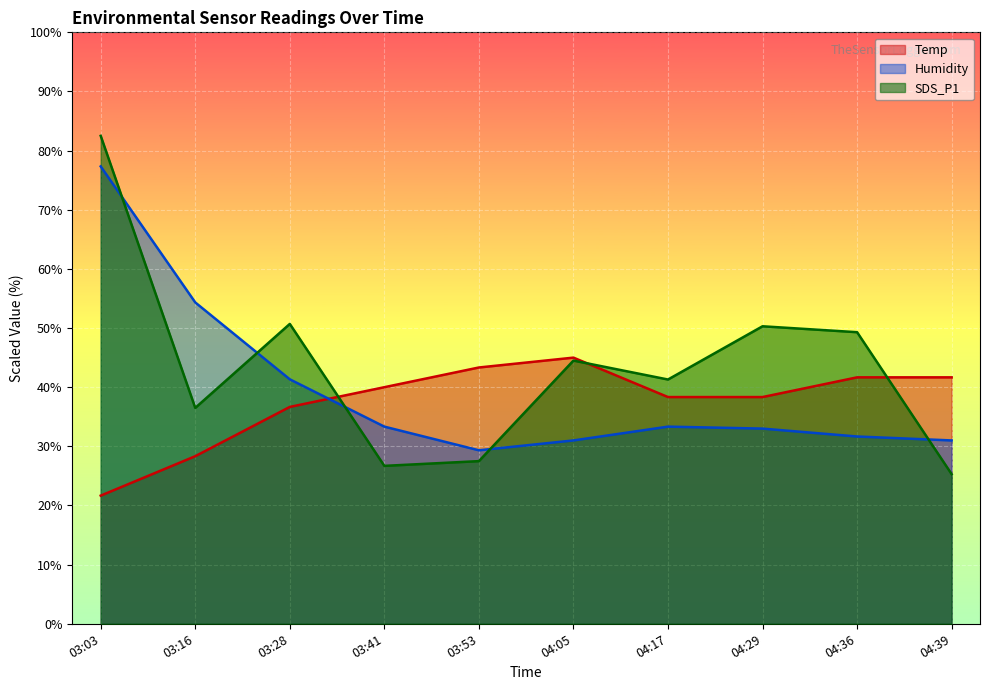

Where does the Temp series first go above 39?

03:41